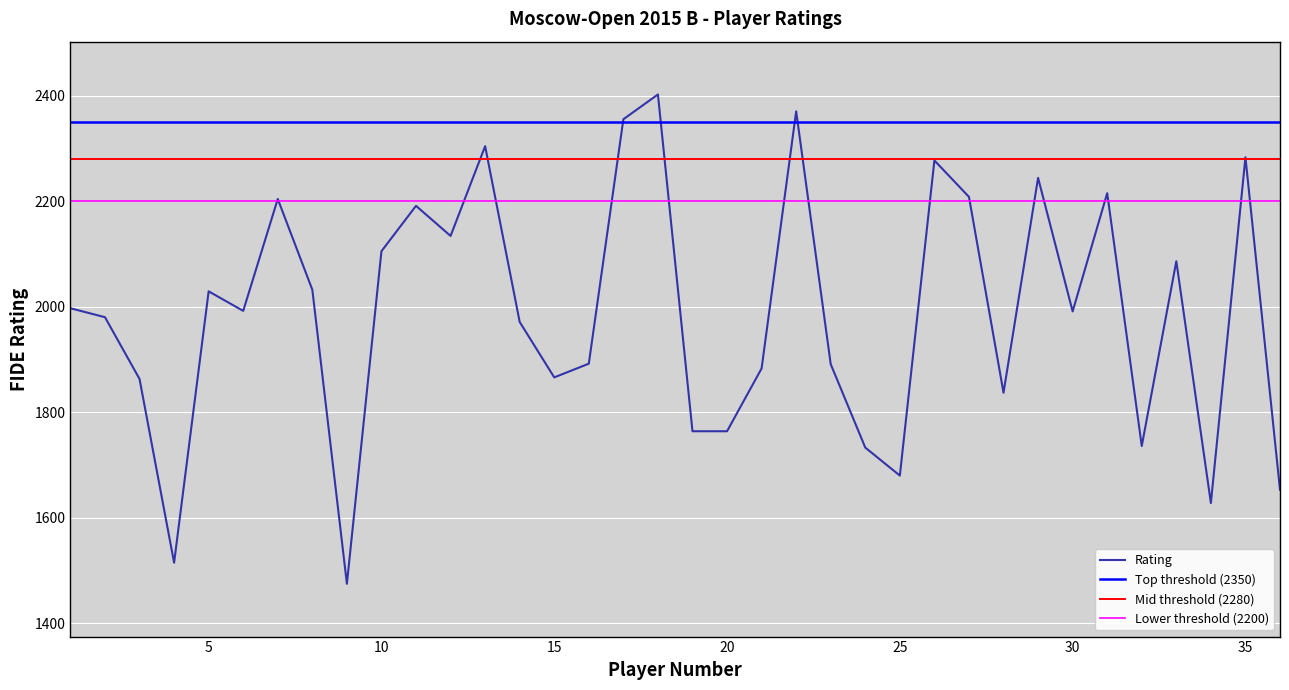

Does the chart display data point markers on the line(s)?

No